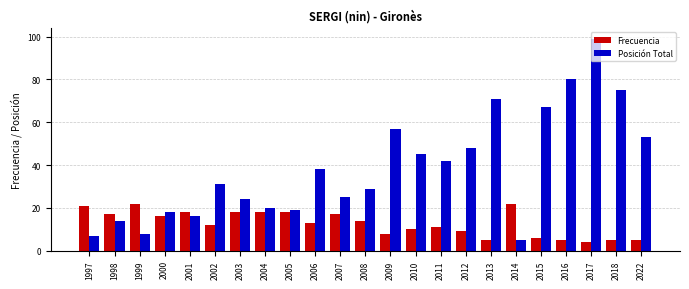

What is the sum of the Posición Total values at 2003 and 2015?

91